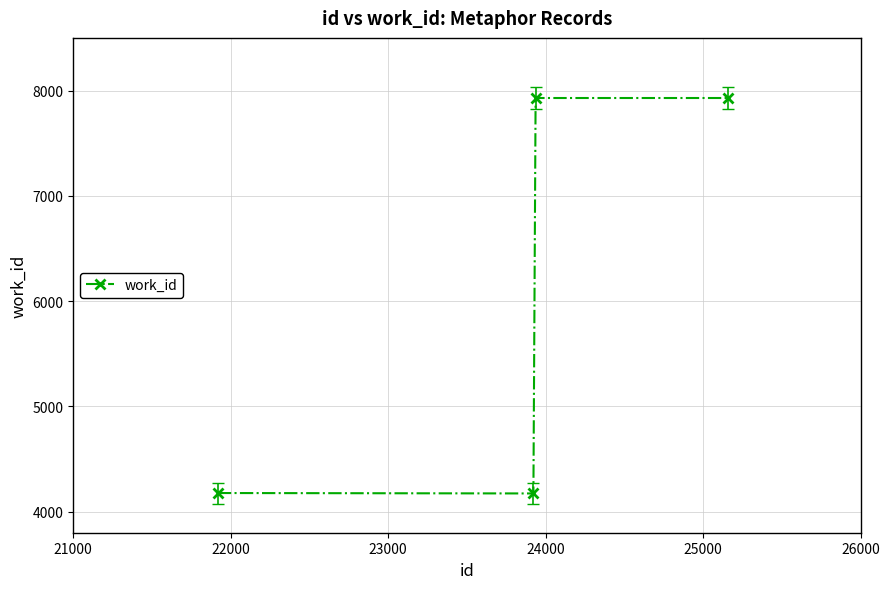

What is the maximum value shown in the chart?

7929